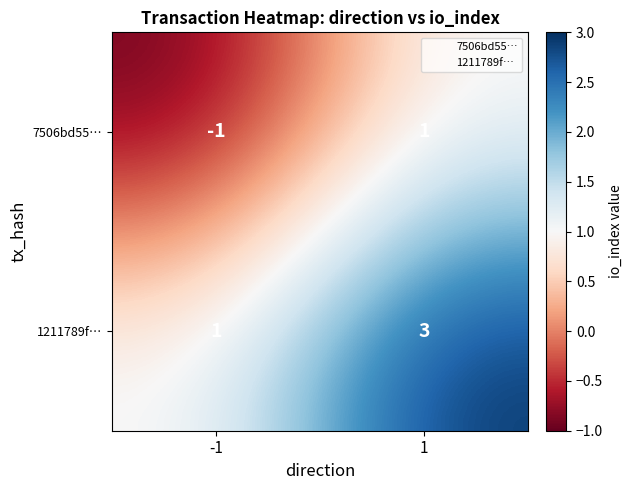

Reading left to right, what are all the values shown in this chart?

7506bd55…: -1	1
1211789f…: 1	3